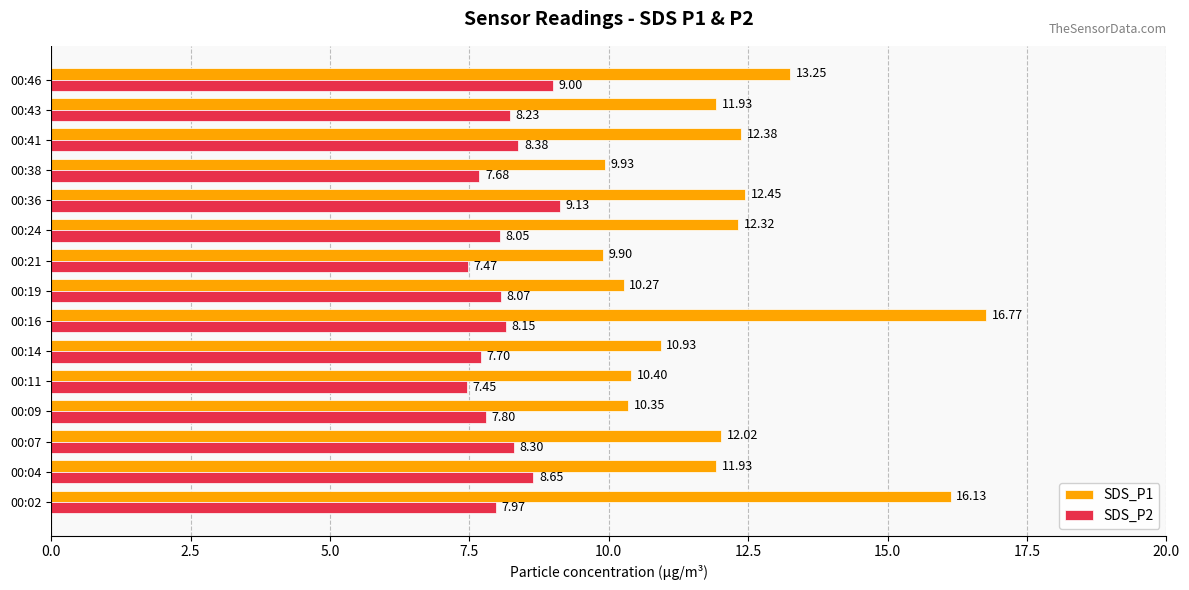

Which label corresponds to the smallest value in the chart?

00:11